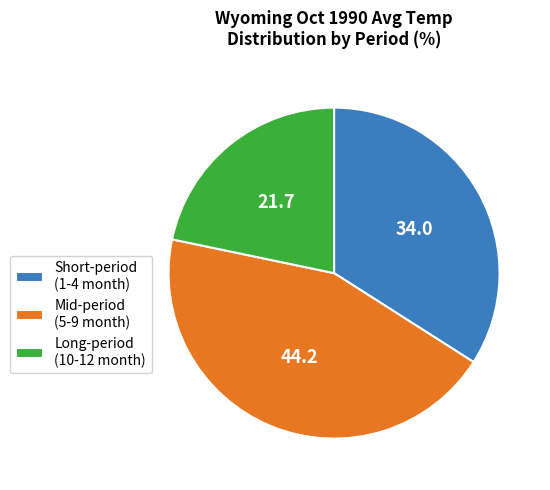

How many segments does this pie chart have?

3